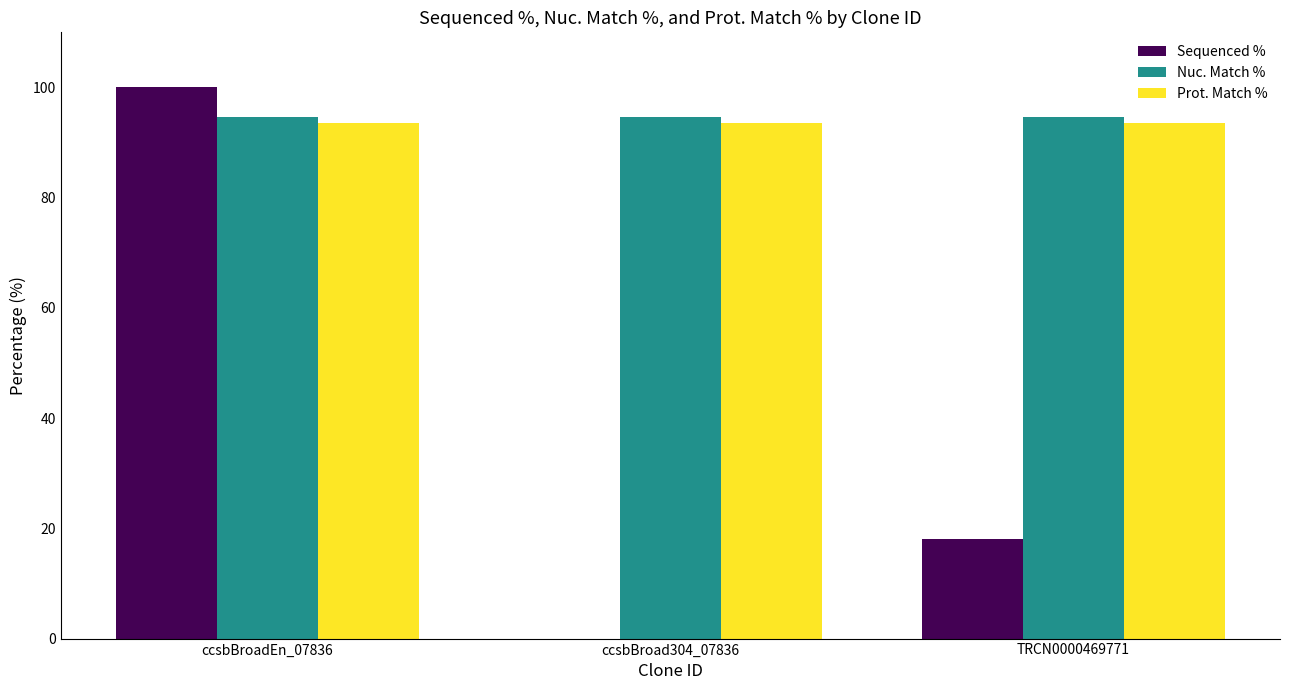

How many series are shown in this chart?

3